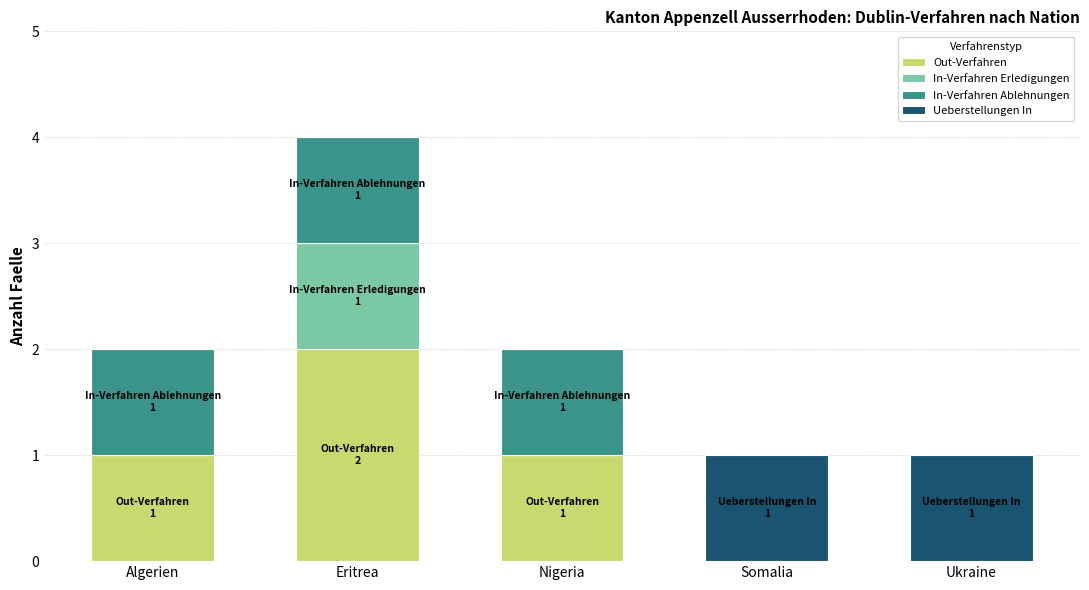

Is it true that Out-Verfahren equals 1 at Algerien?

True